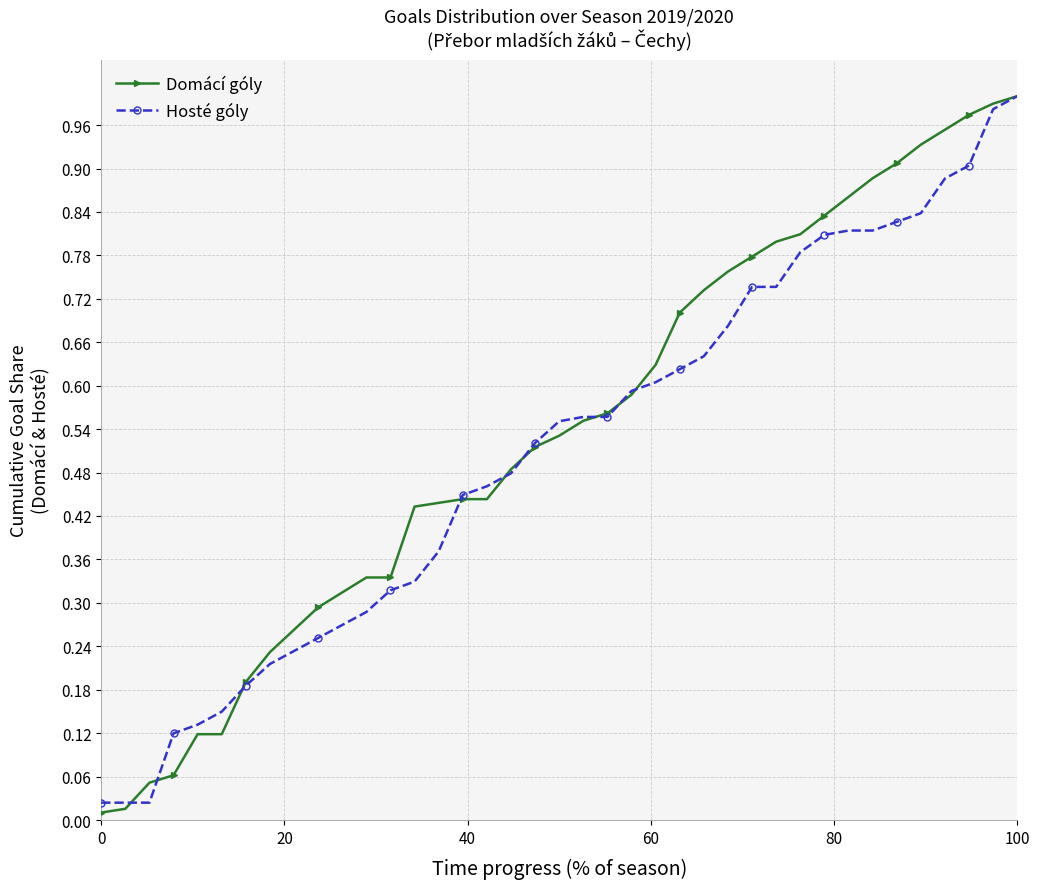

What is the difference between the second highest and minimum values in the Hosté góly series?

1.0